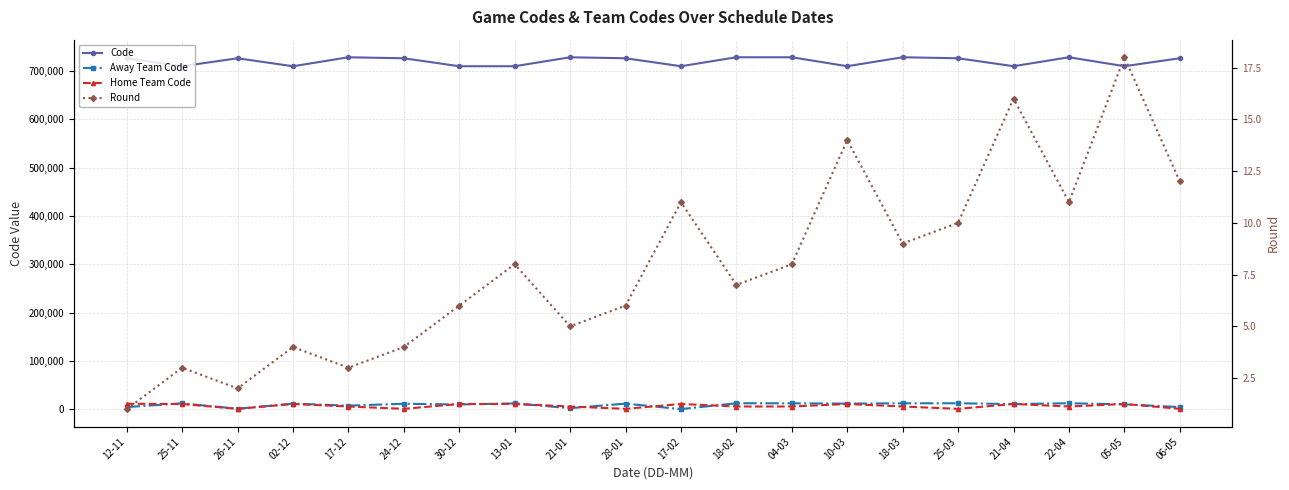

What is the average value of the Code series?

720390